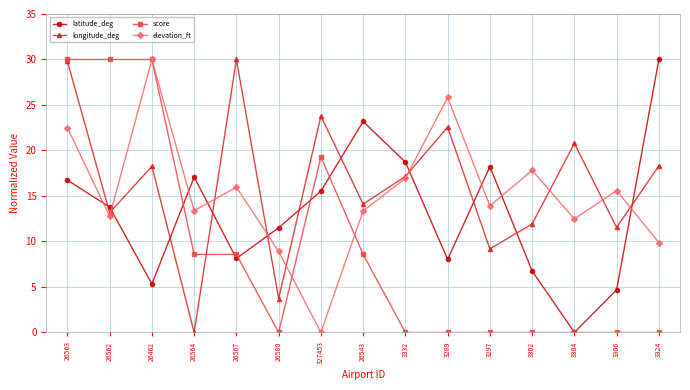

The longitude_deg series shows 13.2 at 26562. True or false?

True